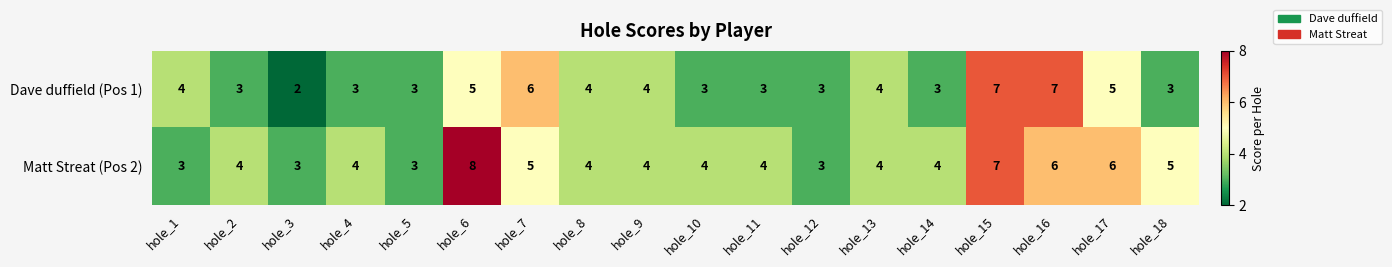

What is the spread (max minus min) of values at hole_2?

1